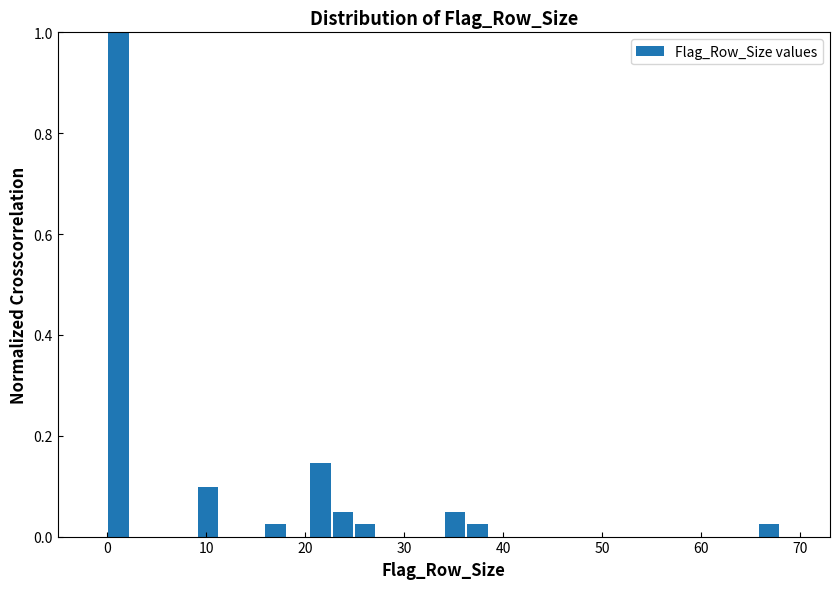

Read against the x-axis, roughly where is the centre of the tallest bar?

1